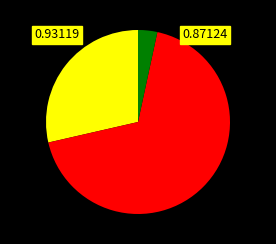

How many slices are in this pie chart?

3